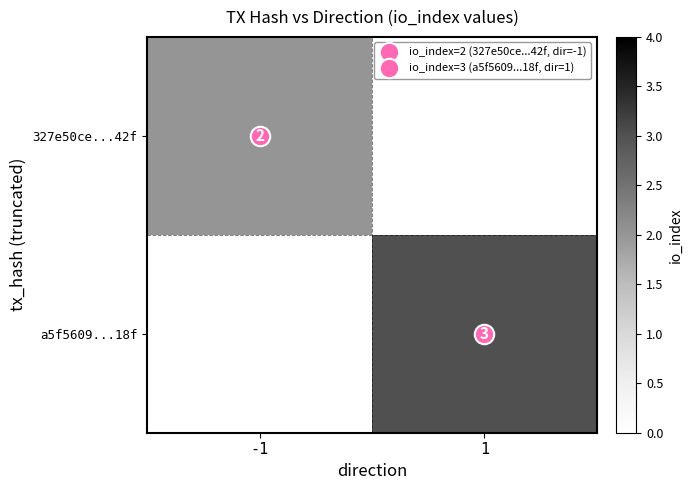

How many values in 327e50ce...42f are above zero?

1